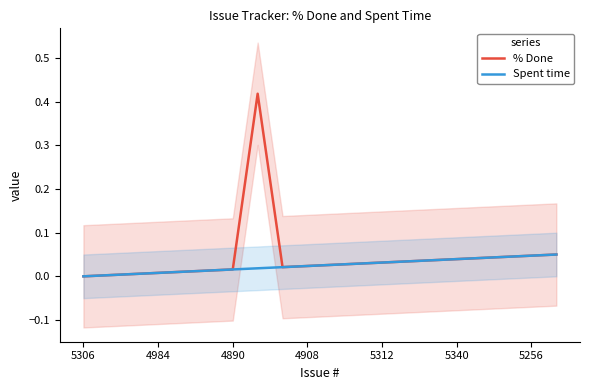

True or false: % Done has a value of 0.1 at 16.

False